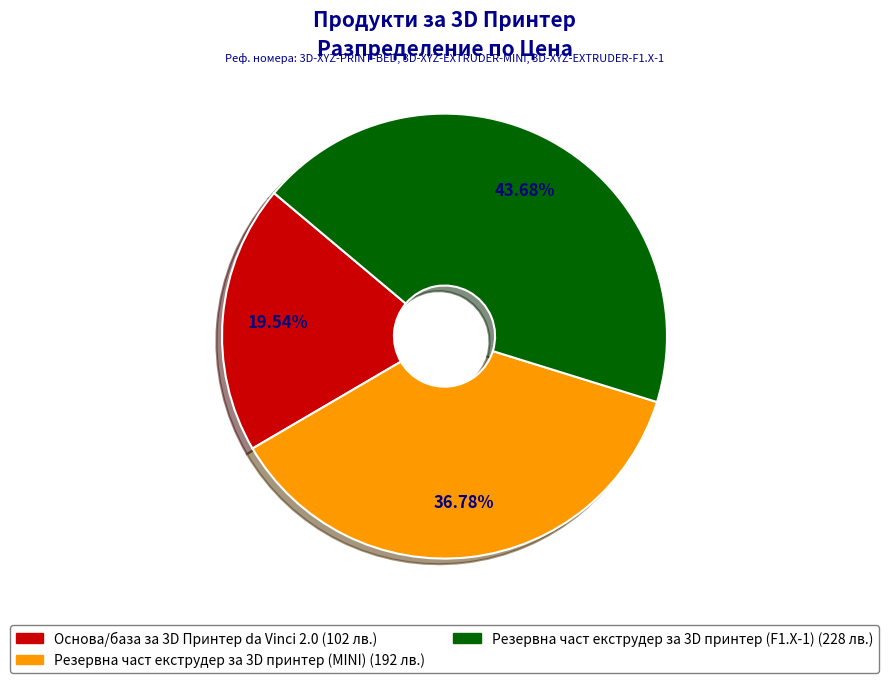

Approximately how many times larger is the value at Основа/база за 3D Принтер da Vinci 2.0 compared to Резервна част екструдер за 3D принтер (MINI)?

0.5